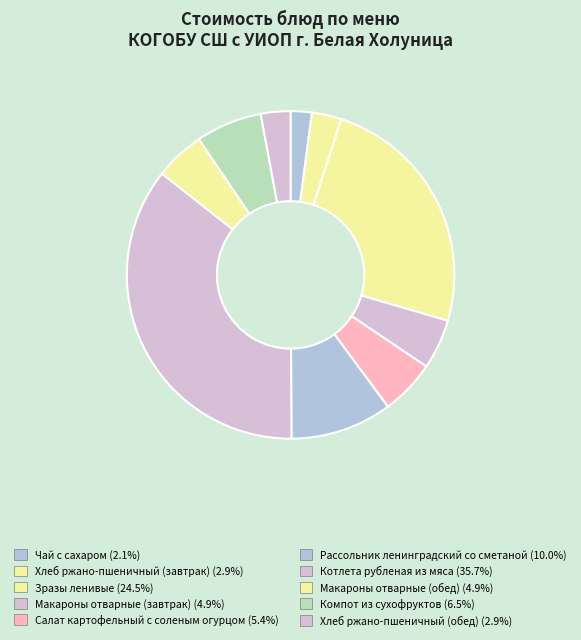

What is the largest slice in the pie chart?

Котлета рубленая из мяса